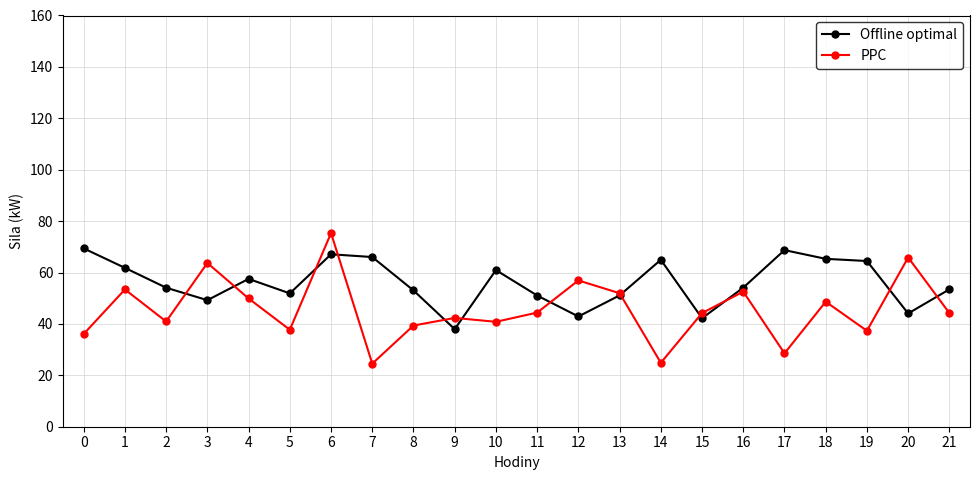

What is the difference between the second highest and second lowest values in the PPC series?

41.0